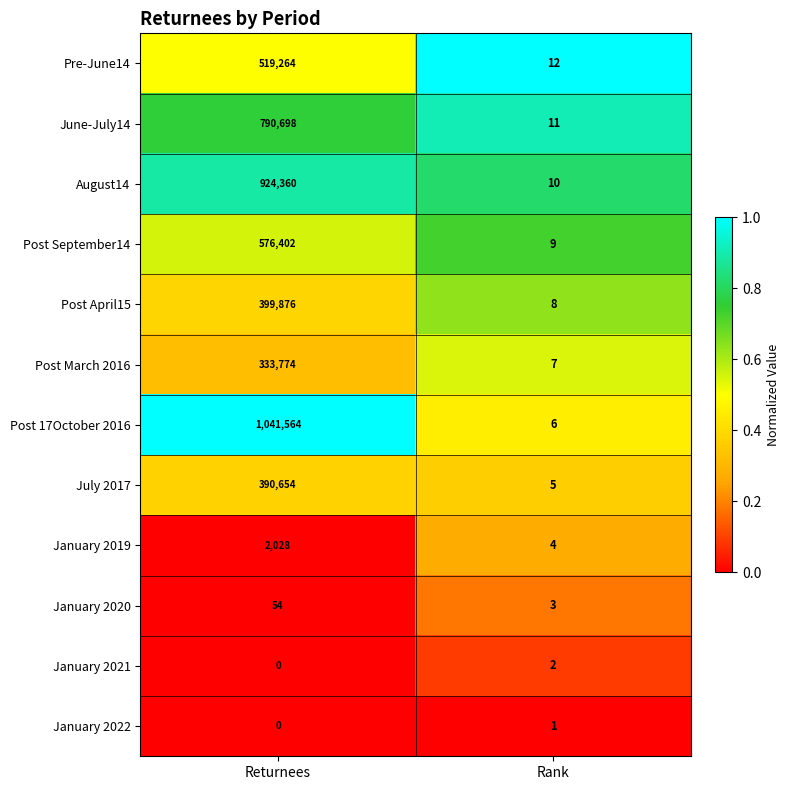

Between Returnees and Rank, which series saw the biggest shift?

Post 17October 2016